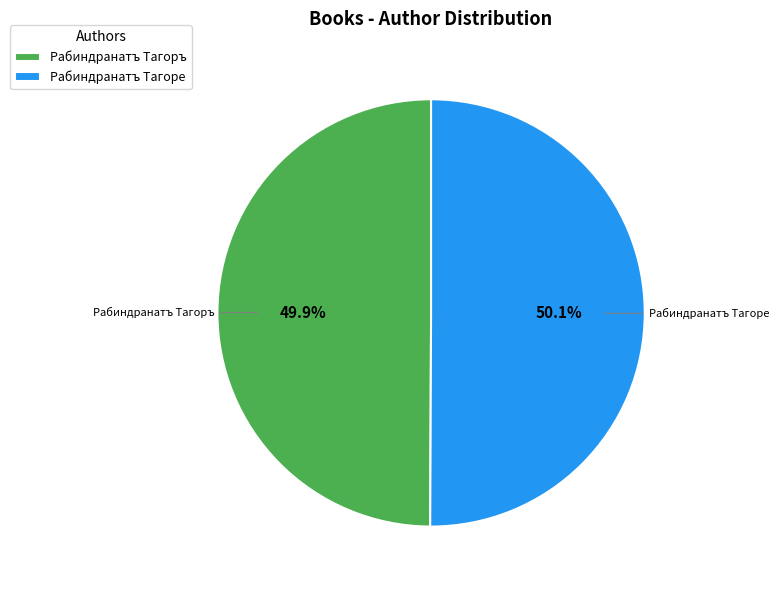

Does any single category account for the majority?

Yes